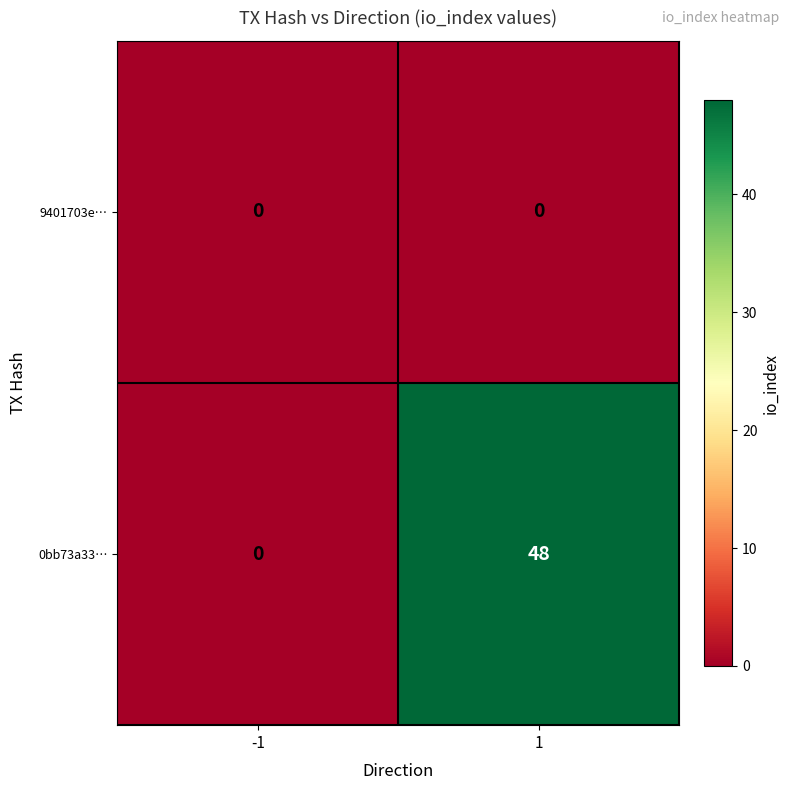

What is the difference between the highest and lowest values at 1?

48